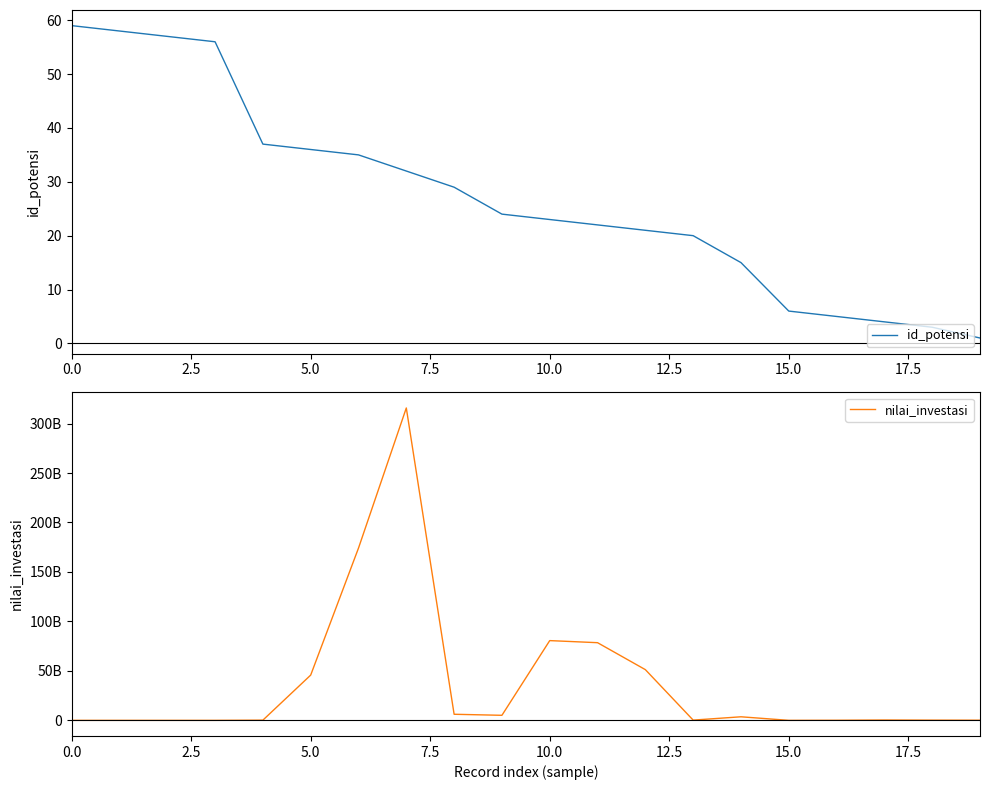

The value of id_potensi at 10.0 is 36. True or false?

False